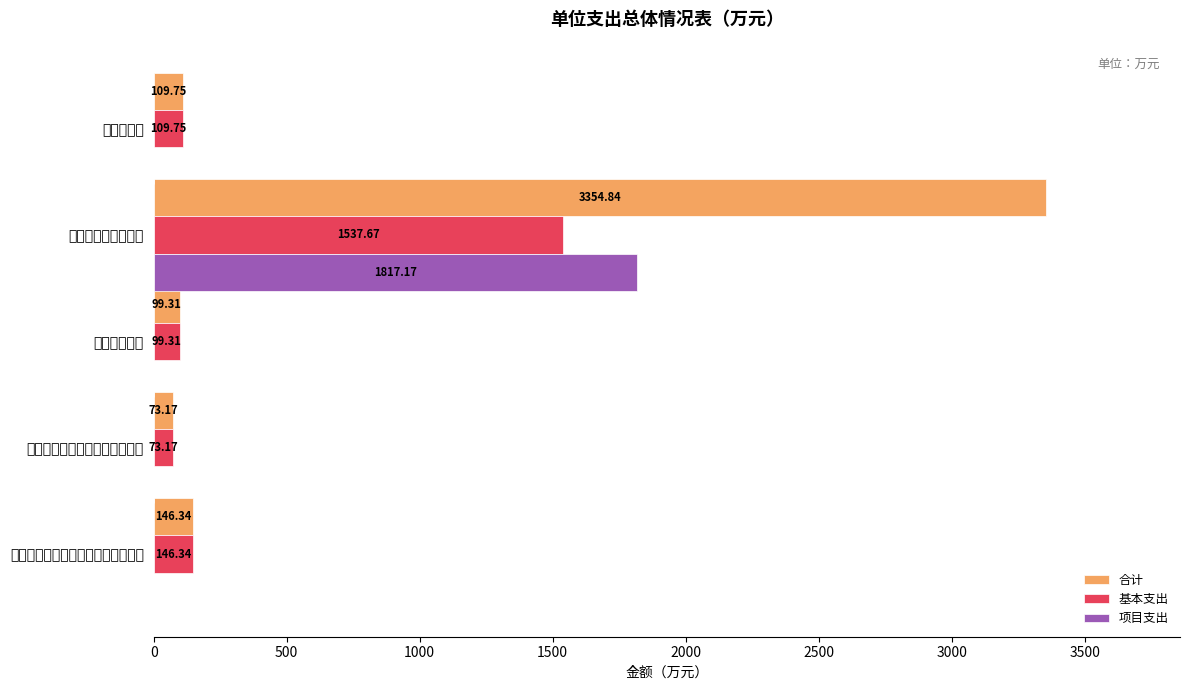

At which category is the sum across all series the highest?

其他资源勘探业支出